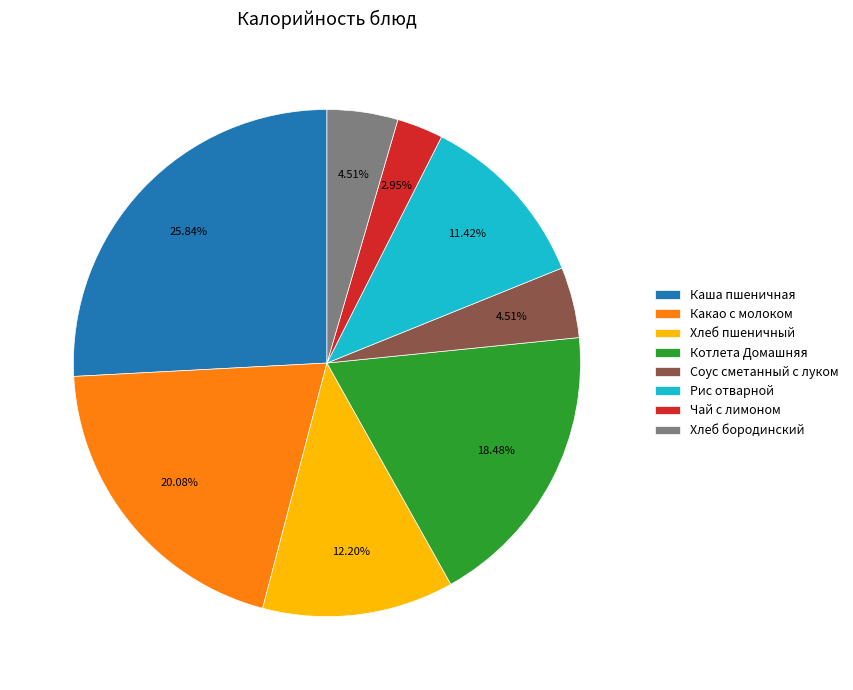

Is Хлеб бородинский the majority of the pie?

No